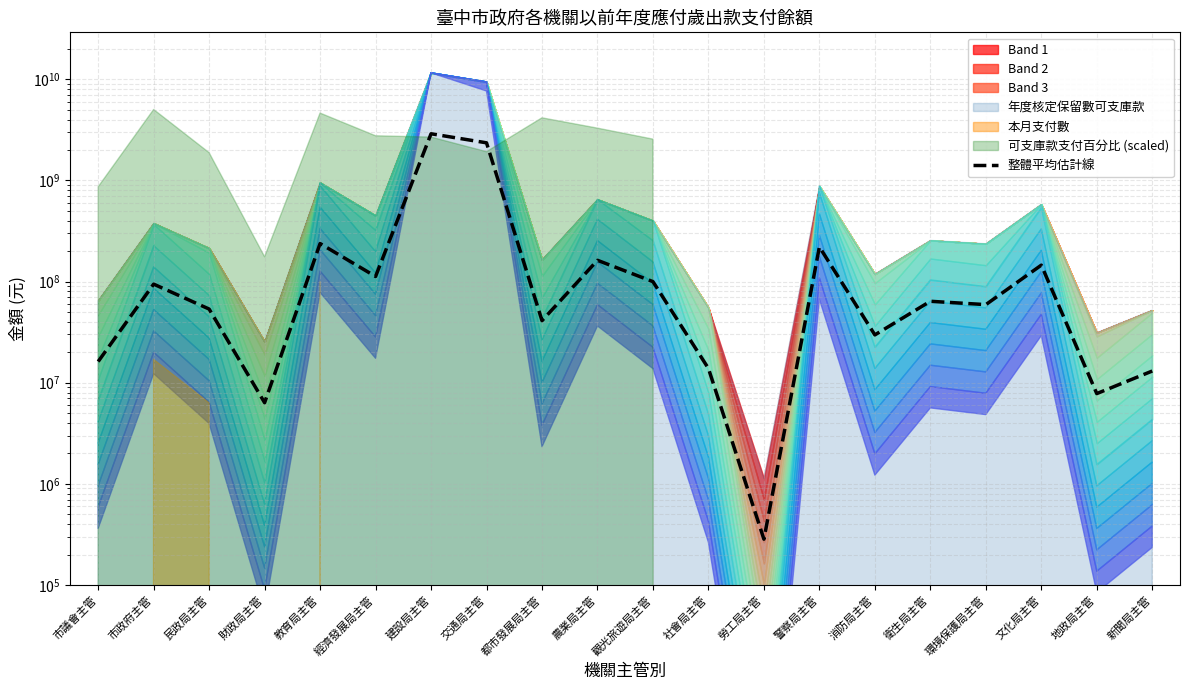

Reading left to right, what are all the values shown in this chart?

市議會主管=16202315.0	市政府主管=94395325.0	民政局主管=53522325.0	財政局主管=6346500.0	教育局主管=237799250.0	經濟發展局主管=112411175.0	建設局主管=2896547500.0	交通局主管=2356946750.0	都市發展局主管=41096300.0	農業局主管=162440875.0	觀光旅遊局主管=99951800.0	社會局主管=13837892.5	勞工局主管=283782.2	警察局主管=220179400.0	消防局主管=29722425.0	衛生局主管=63898250.0	環境保護局主管=59212875.0	文化局主管=145439050.0	地政局主管=7810182.5	新聞局主管=13057747.5